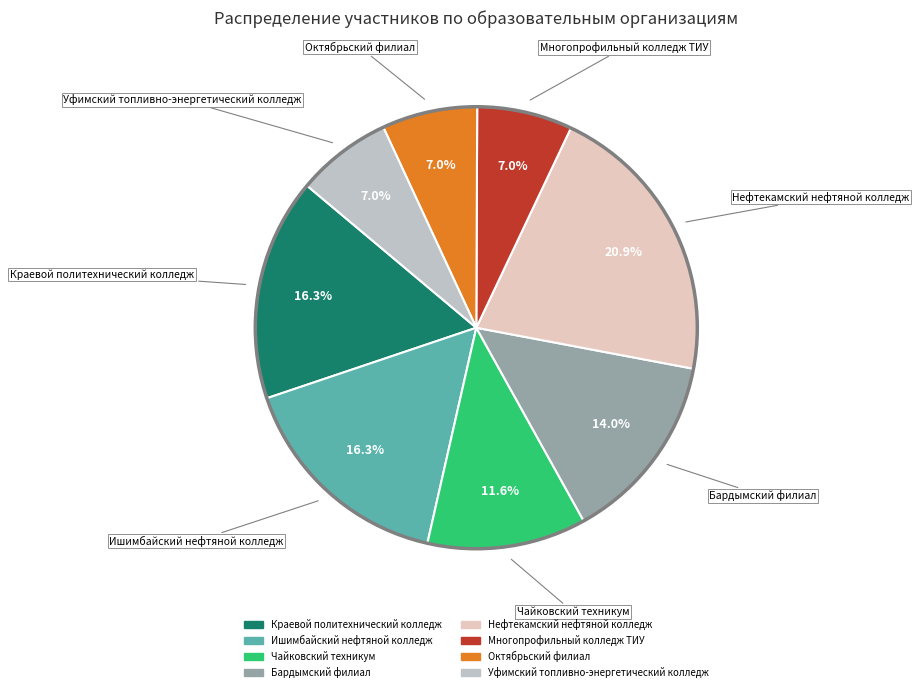

How many segments does this pie chart have?

8